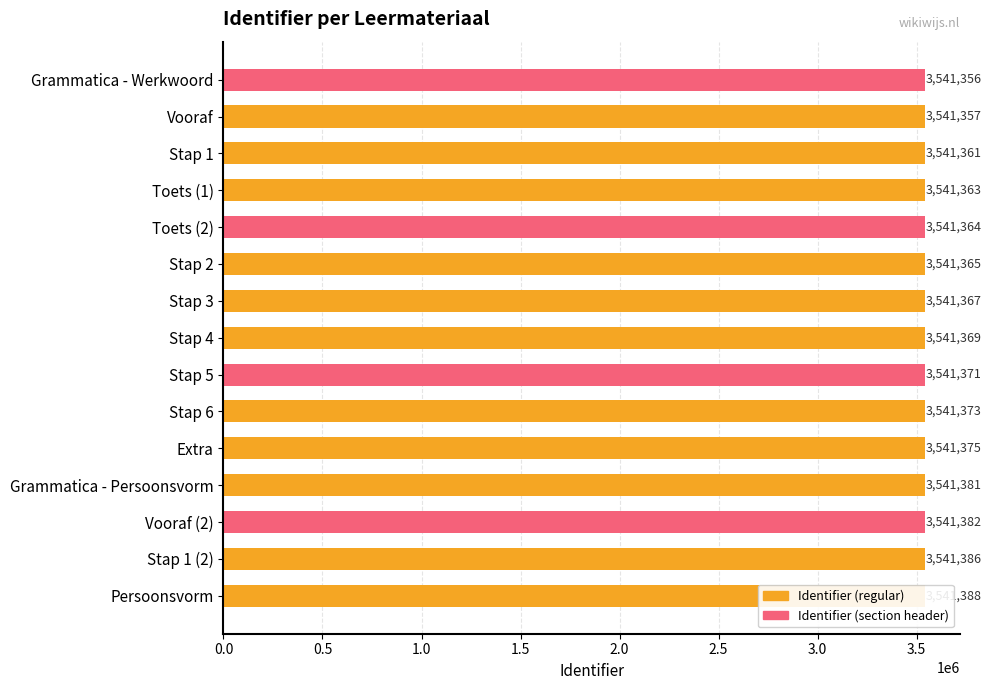

Reading left to right, list all the values displayed in this chart.

3541356	3541357	3541361	3541363	3541364	3541365	3541367	3541369	3541371	3541373	3541375	3541381	3541382	3541386	3541388